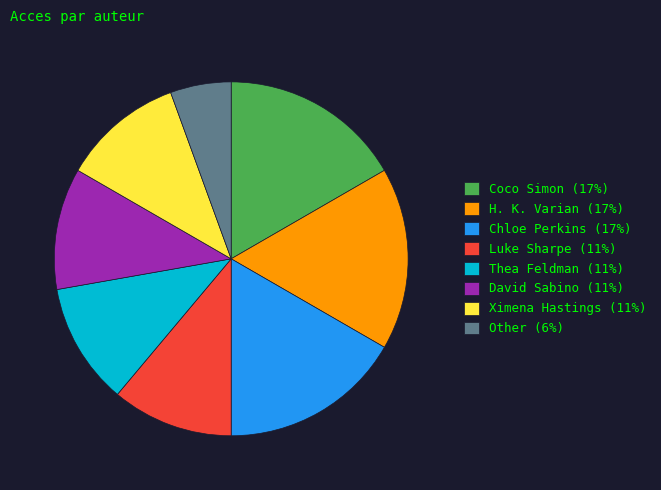

Which has a higher value, Ximena Hastings or Other?

Ximena Hastings